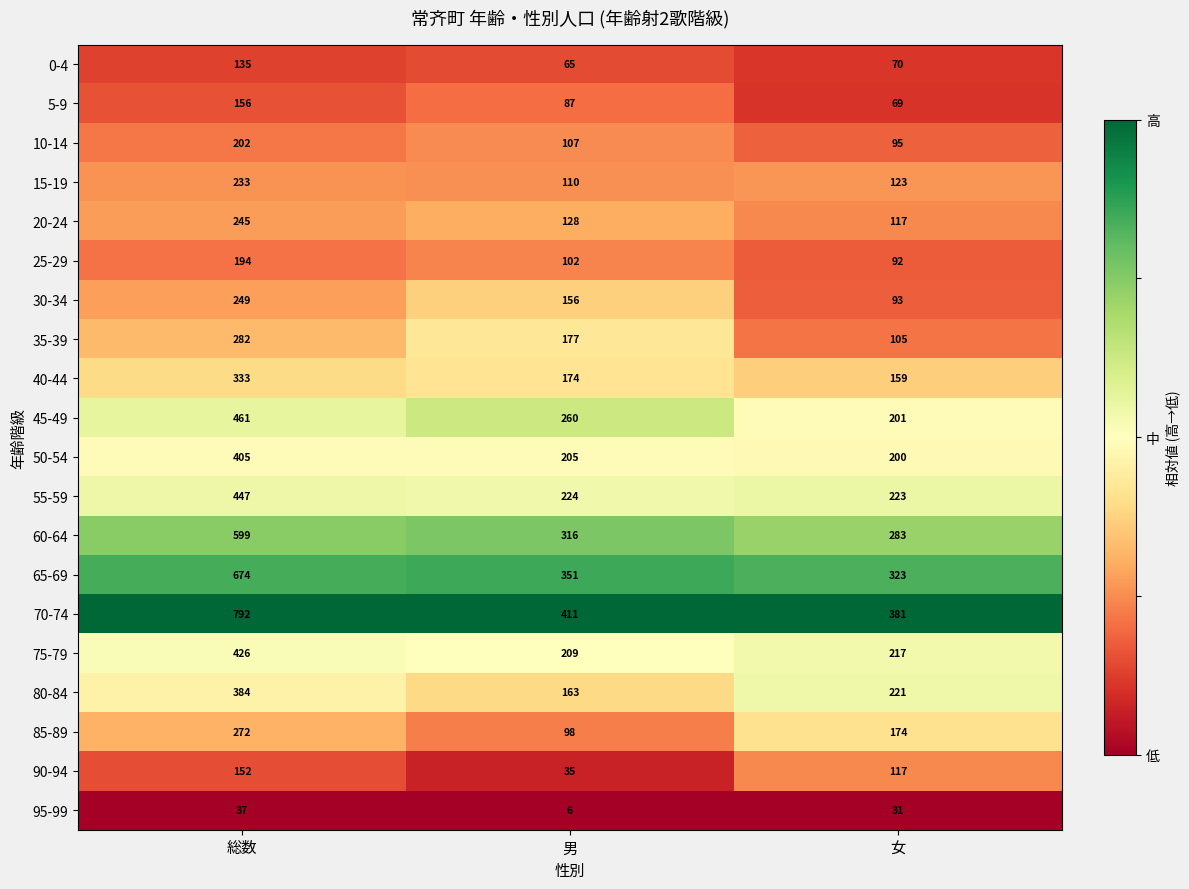

At which label does 0-4 reach its peak?

総数